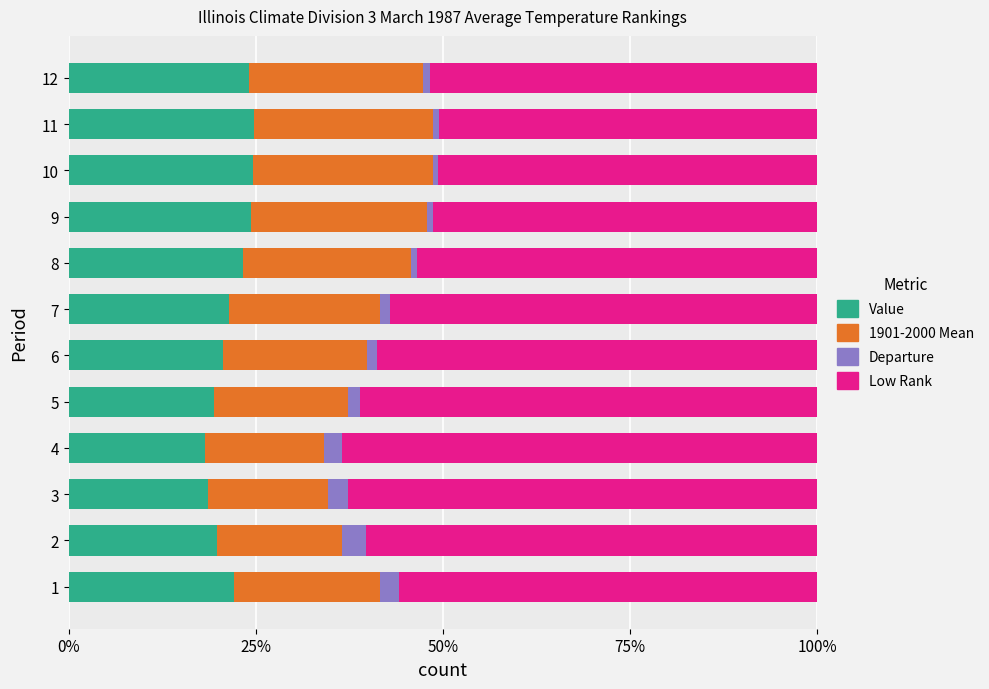

What are all the series names shown in the legend?

Value, 1901-2000 Mean, Departure, Low Rank